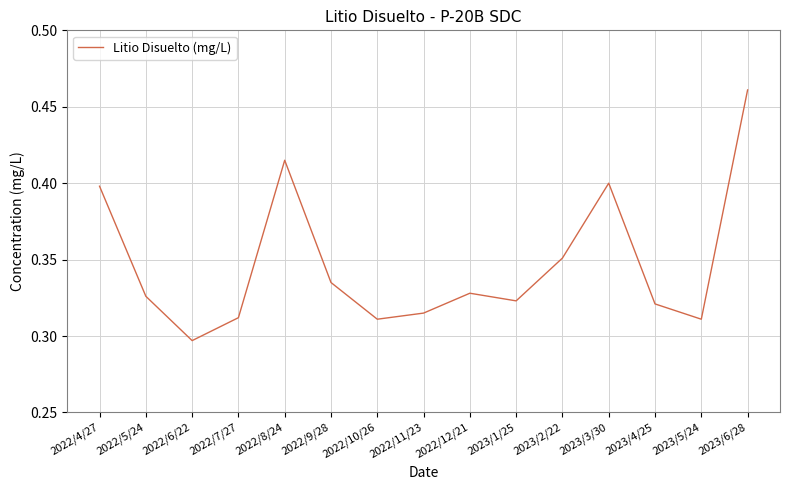

Is this an area chart (filled region under the line)?

No